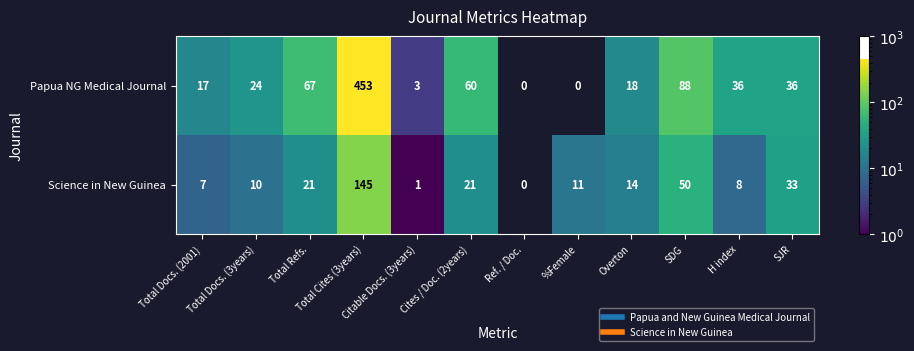

What is the spread (max minus min) of values at Citable Docs. (3years)?

2.0